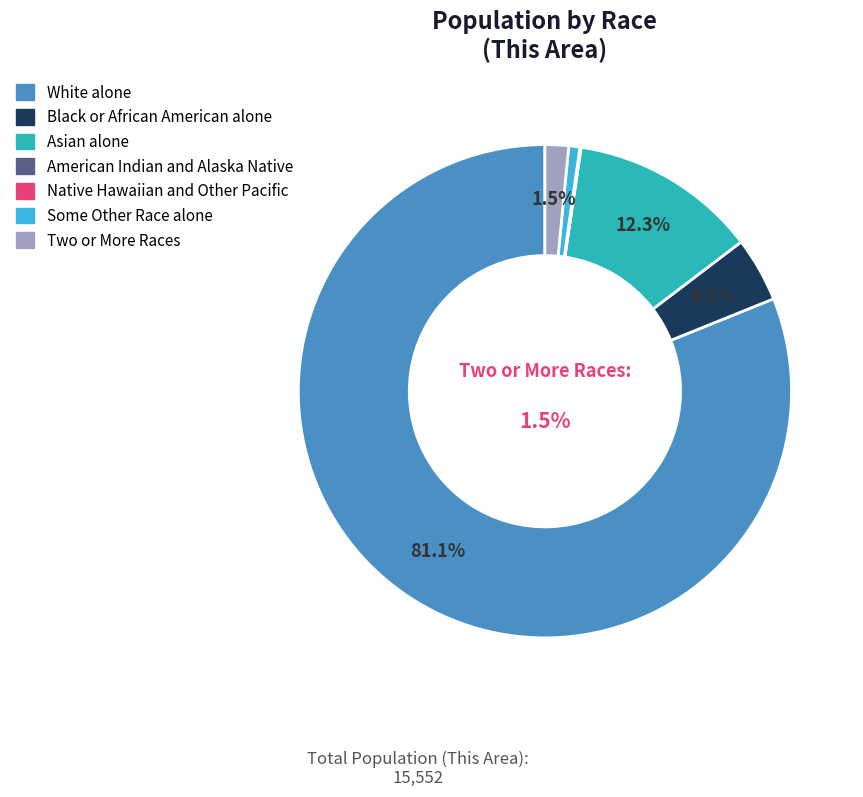

Is it true that Two or More Races is 16% of the pie?

False